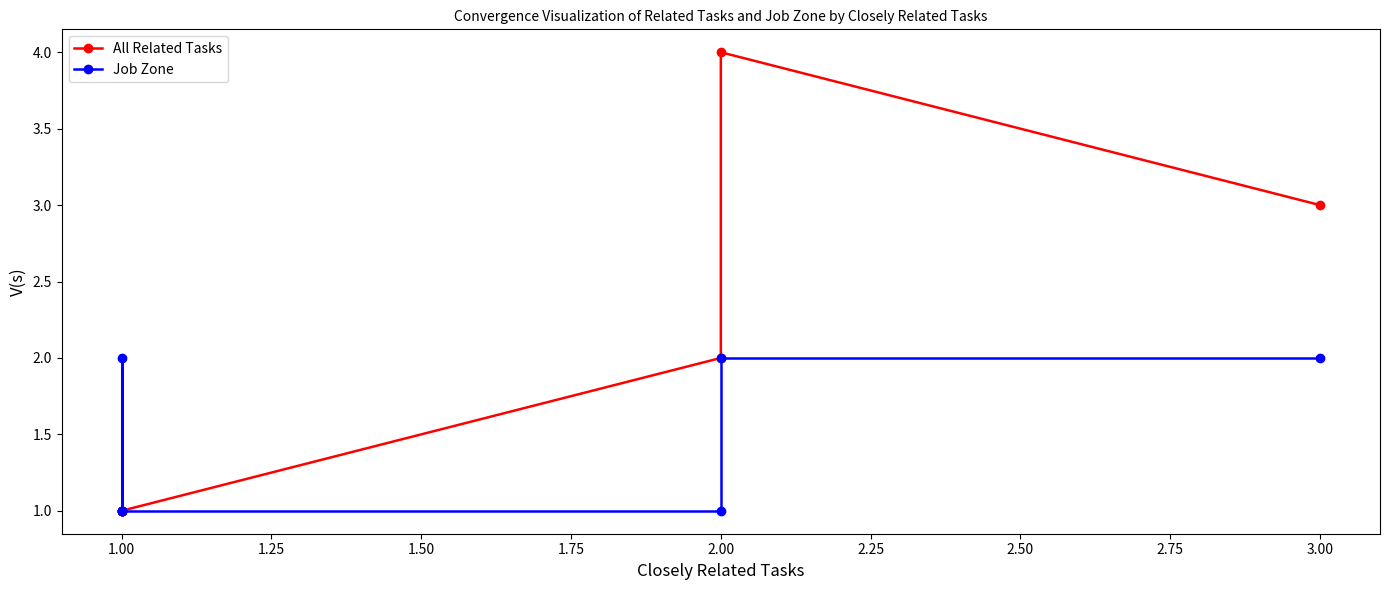

Does the chart display data point markers on the line(s)?

Yes